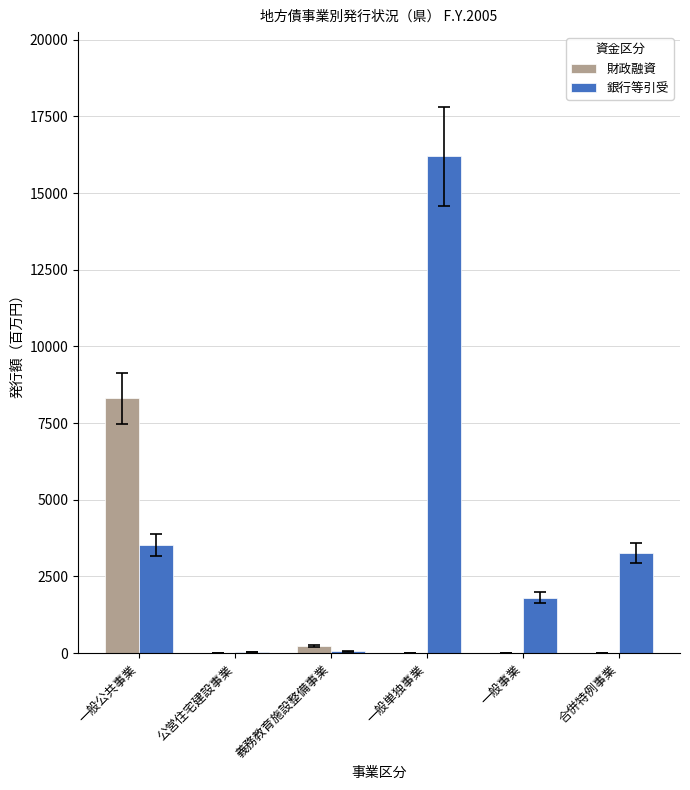

How many series are shown in this chart?

2